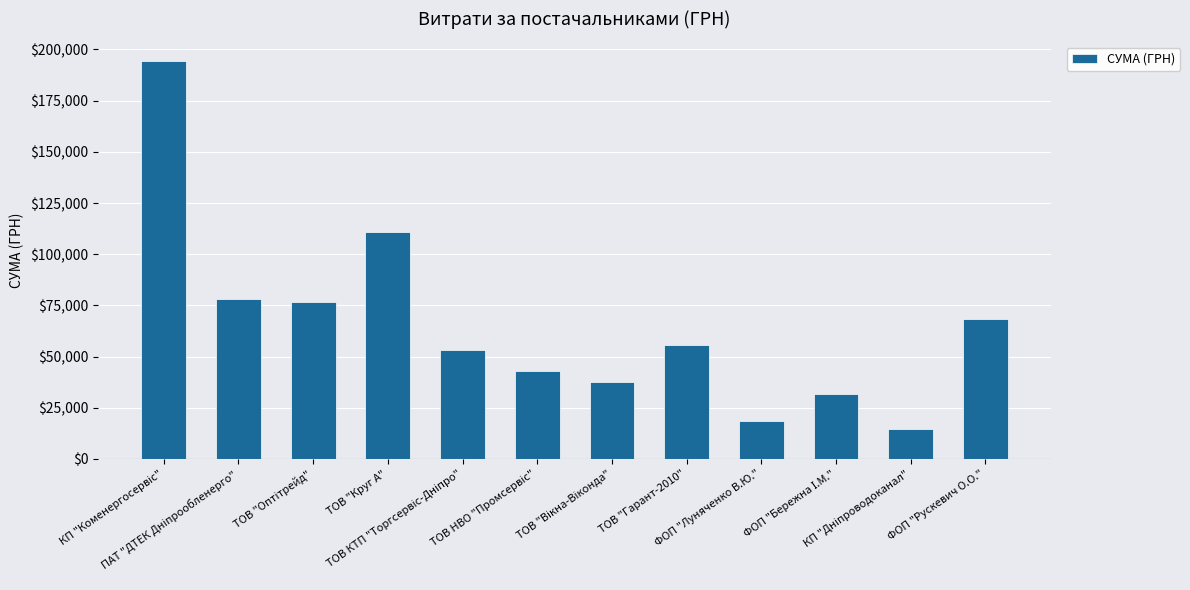

What is the value of the 3rd bar from the left?

76838.4